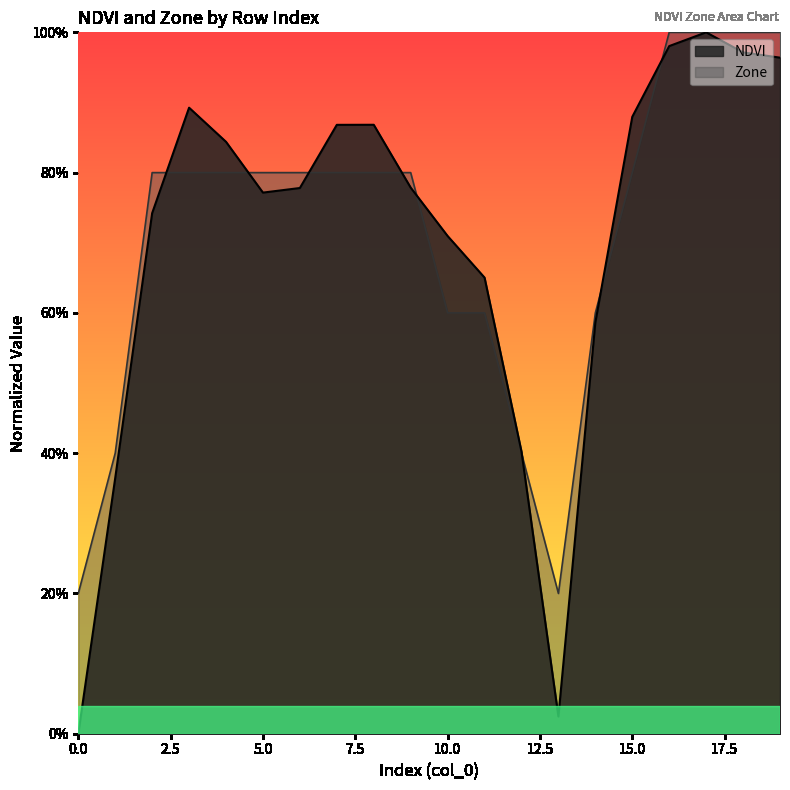

Rank the series by their average value, from lowest to highest.

NDVI, Zone